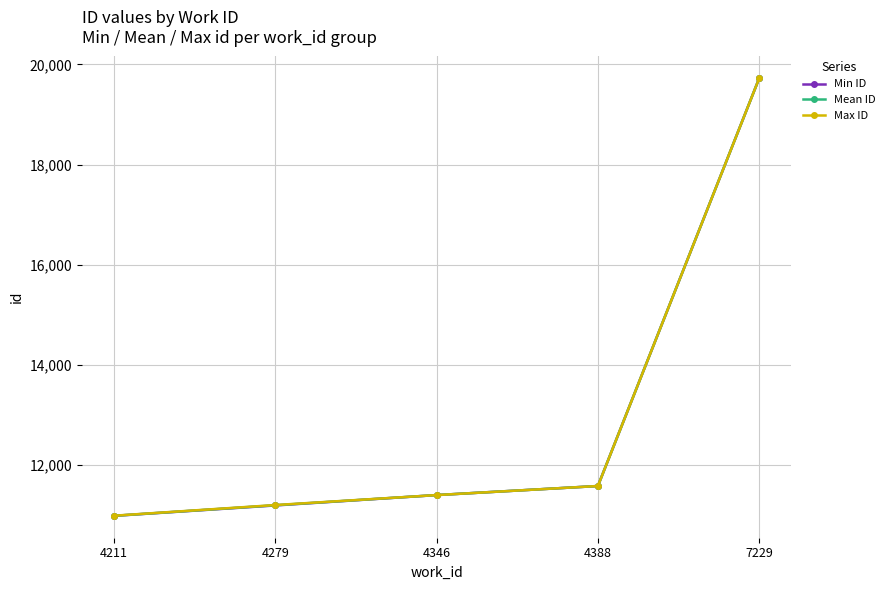

The Min ID series shows 3215 at 4211. True or false?

False